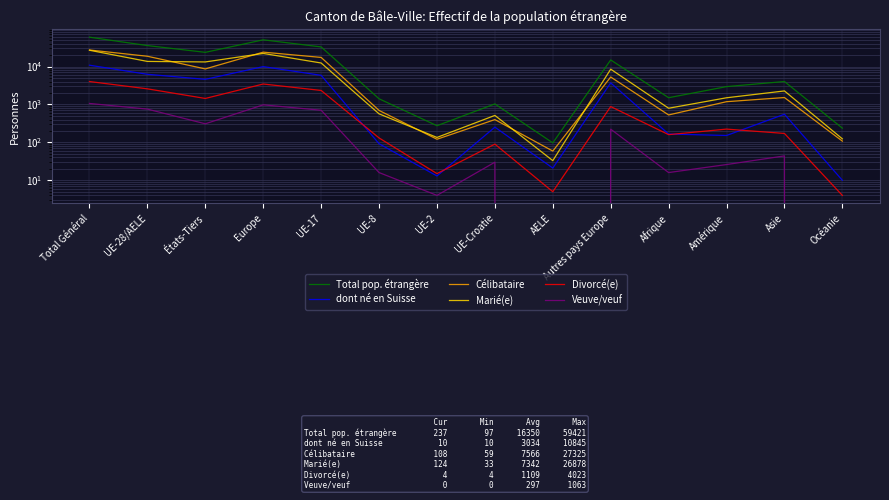

Where is the first local maximum for Veuve/veuf?

Europe